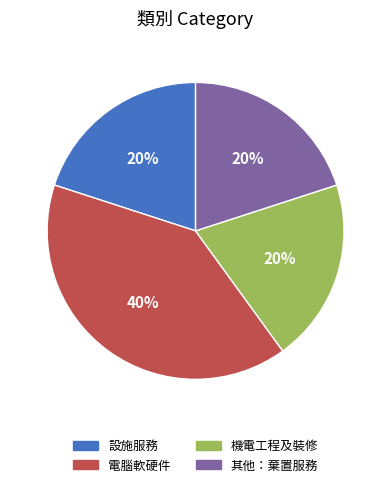

True or false: 其他：棄置服務 accounts for 35% of the total.

False